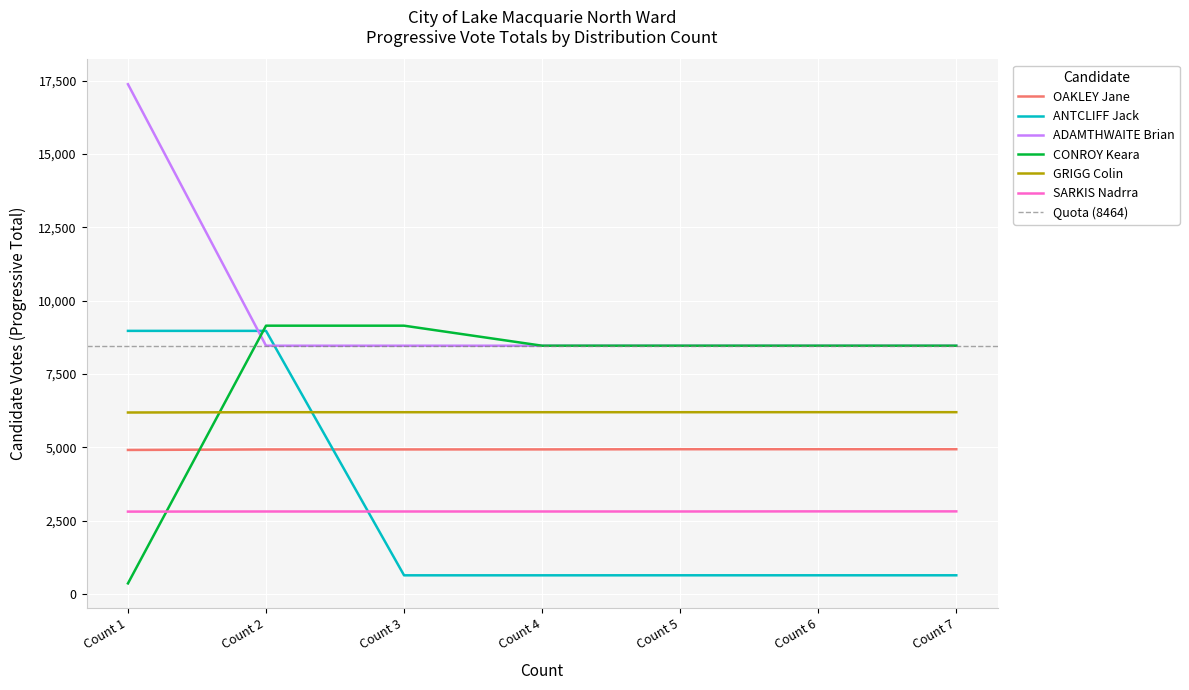

What is the lowest value of the ADAMTHWAITE Brian series?

8464